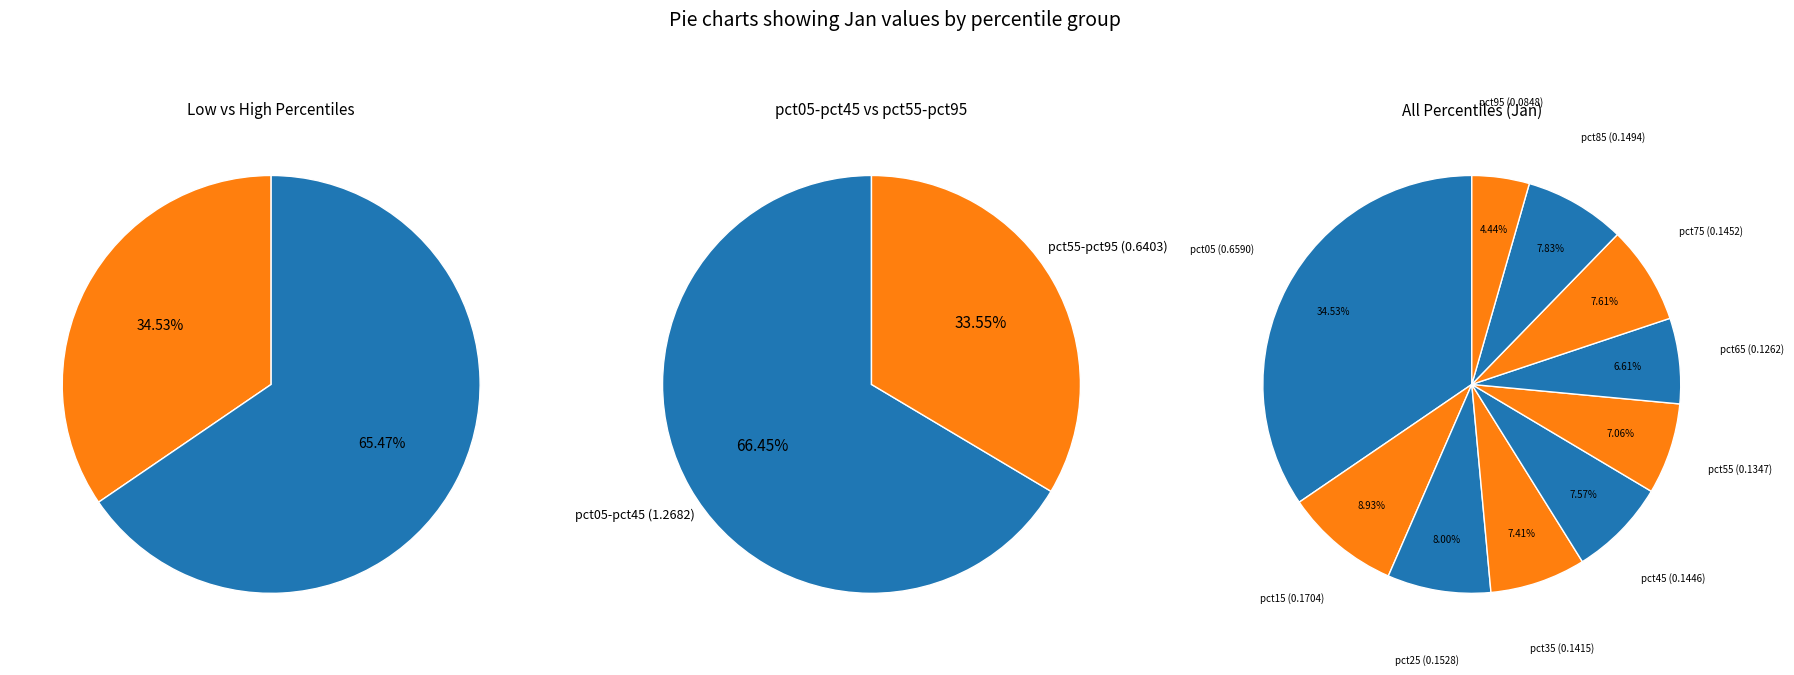

How many segments does this pie chart have?

10